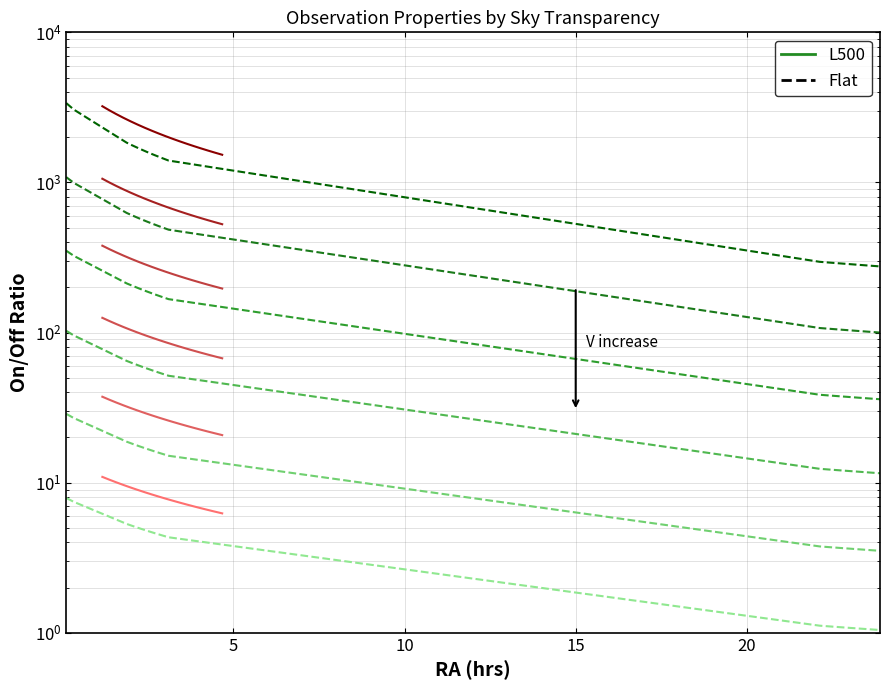

The L500 series shows 856.3 at 15. True or false?

False